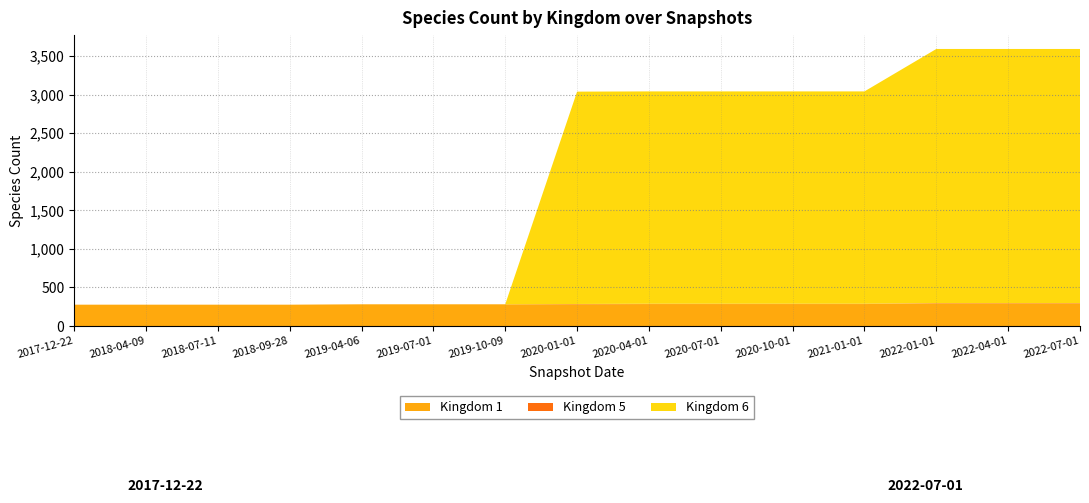

Reading right to left, transcribe all the data shown in this chart.

Kingdom 1: 294	294	294	285	285	285	285	282	282	282	282	277	277	277	277
Kingdom 5: 4	4	4	4	4	4	4	4	0	0	0	0	0	0	0
Kingdom 6: 3293	3293	3293	2752	2752	2752	2752	2752	0	0	0	0	0	0	0